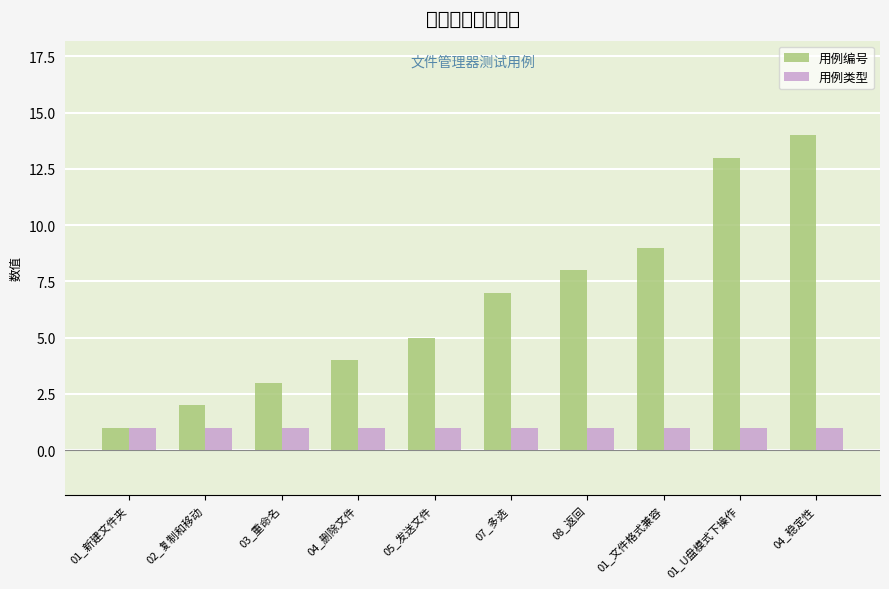

Rank the series at 04_稳定性 from highest to lowest value.

用例编号, 用例类型